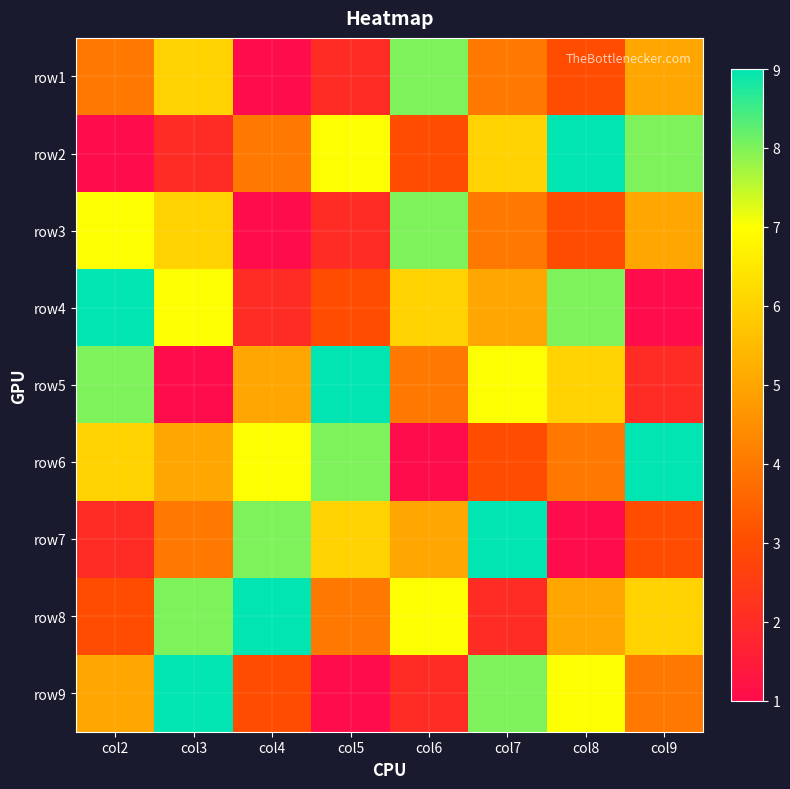

Reading left to right, transcribe all the data shown in this chart.

row1: col2=4	col3=6	col4=1	col5=2	col6=8	col7=4	col8=3	col9=5
row2: col2=1	col3=2	col4=4	col5=7	col6=3	col7=6	col8=9	col9=8
row3: col2=7	col3=6	col4=1	col5=2	col6=8	col7=4	col8=3	col9=5
row4: col2=9	col3=7	col4=2	col5=3	col6=6	col7=5	col8=8	col9=1
row5: col2=8	col3=1	col4=5	col5=9	col6=4	col7=7	col8=6	col9=2
row6: col2=6	col3=5	col4=7	col5=8	col6=1	col7=3	col8=4	col9=9
row7: col2=2	col3=4	col4=8	col5=6	col6=5	col7=9	col8=1	col9=3
row8: col2=3	col3=8	col4=9	col5=4	col6=7	col7=2	col8=5	col9=6
row9: col2=5	col3=9	col4=3	col5=1	col6=2	col7=8	col8=7	col9=4